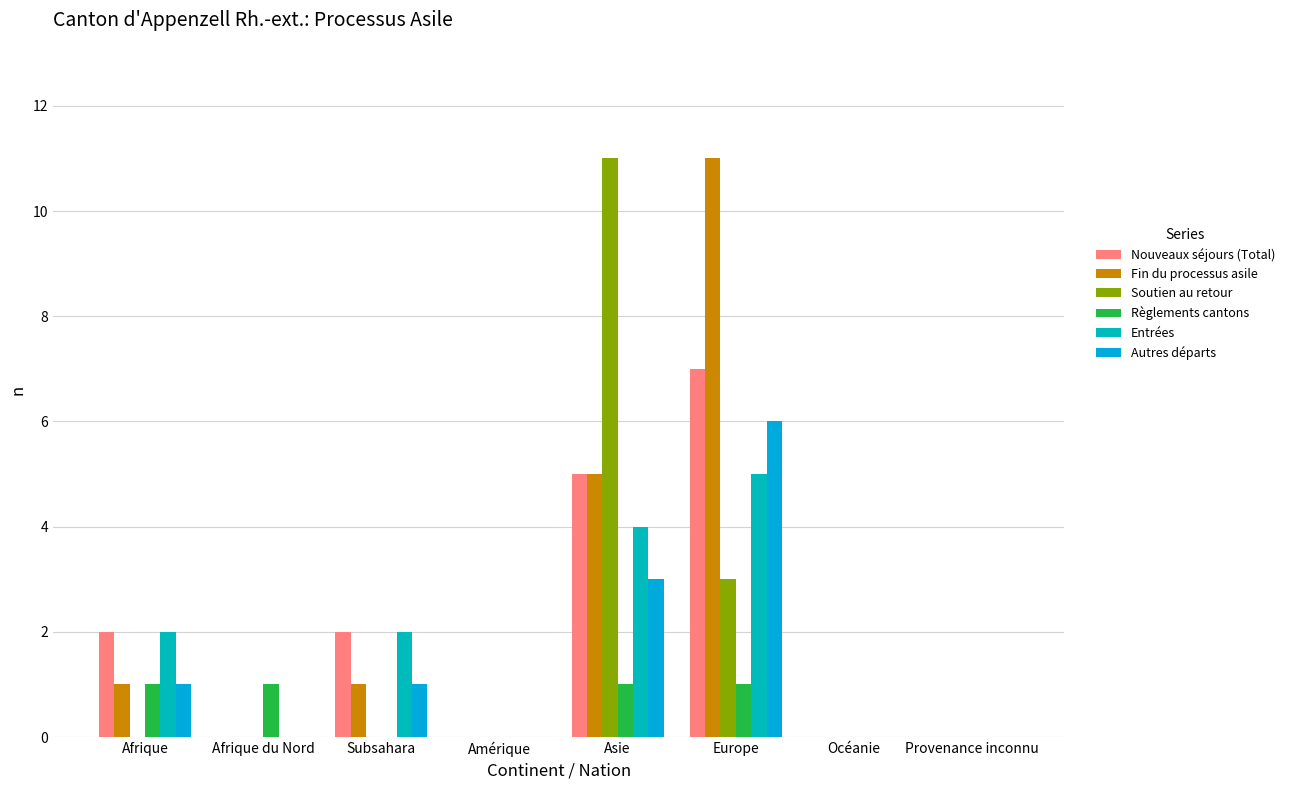

Count the number of categories in the chart.

8